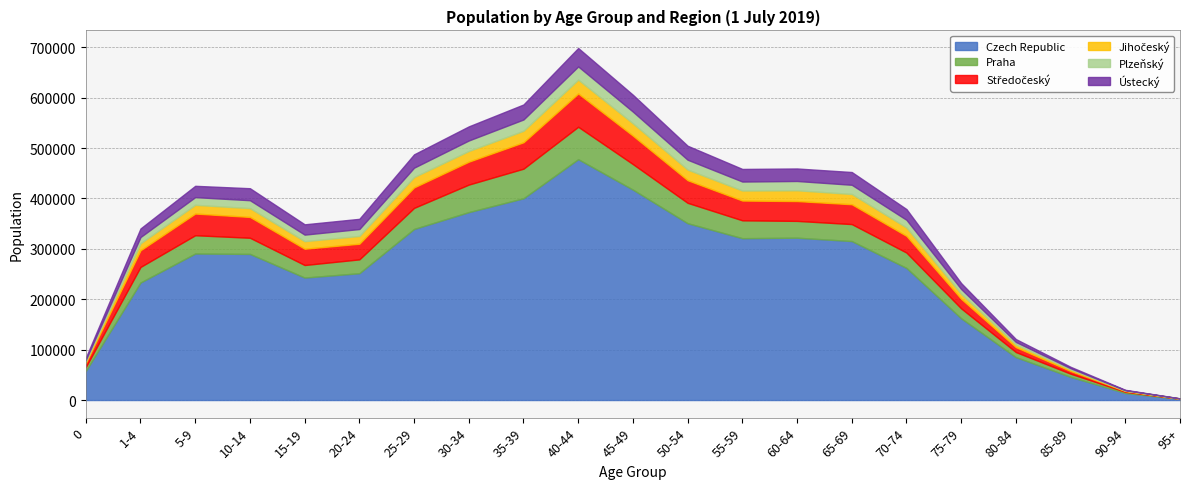

Reading left to right, what are all the values shown in this chart?

Czech Republic: 0=57824	1-4=233284	5-9=290808	10-14=289994	15-19=243058	20-24=251715	25-29=339519	30-34=372943	35-39=400442	40-44=478036	45-49=417593	50-54=350944	55-59=321222	60-64=322217	65-69=315531	70-74=262174	75-79=162202	80-84=85137	85-89=45988	90-94=13981	95+=2252
Praha: 0=7739	1-4=30875	5-9=36269	10-14=32076	15-19=24926	20-24=27481	25-29=41855	30-34=54667	35-39=58732	40-44=64325	45-49=50703	50-54=40452	55-59=35466	60-64=33338	65-69=33699	70-74=30510	75-79=19707	80-84=10118	85-89=6329	90-94=2335	95+=412
Středočeský: 0=7722	1-4=33099	5-9=43034	10-14=41313	15-19=32321	20-24=31013	25-29=40643	30-34=45436	35-39=52414	40-44=66035	45-49=56414	50-54=44882	55-59=39224	60-64=39350	65-69=39354	70-74=33122	75-79=18964	80-84=9729	85-89=5228	90-94=1584	95+=273
Jihočeský: 0=3391	1-4=13860	5-9=17326	10-14=17511	15-19=15017	20-24=15483	25-29=20514	30-34=21259	35-39=22859	40-44=27566	45-49=24492	50-54=21117	55-59=19897	60-64=21396	65-69=20387	70-74=16673	75-79=9928	80-84=5238	85-89=3036	90-94=851	95+=140
Plzeňský: 0=3131	1-4=12394	5-9=15275	10-14=15707	15-19=12981	20-24=13728	25-29=18642	30-34=20856	35-39=22364	40-44=26161	45-49=23234	50-54=19564	55-59=17843	60-64=18457	65-69=18275	70-74=15239	75-79=9538	80-84=5042	85-89=2601	90-94=765	95+=111
Ústecký: 0=4108	1-4=17016	5-9=22451	10-14=23788	15-19=20444	20-24=20214	25-29=26454	30-34=27978	35-39=29781	40-44=36571	45-49=33420	50-54=27719	55-59=25004	60-64=24820	65-69=25299	70-74=21295	75-79=11729	80-84=5731	85-89=2742	90-94=758	95+=122